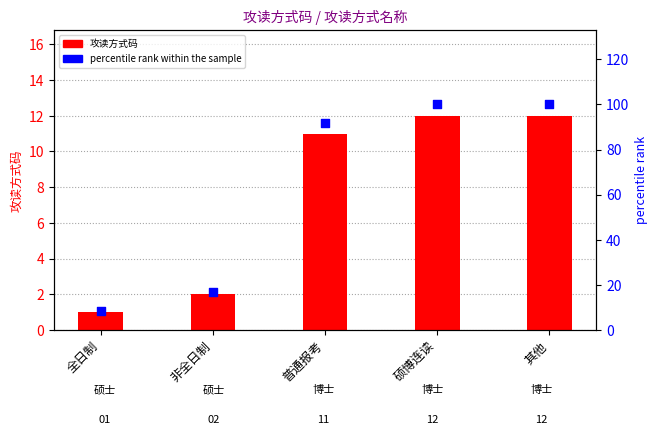

Which series has the largest Y range (max minus min)?

percentile rank within the sample